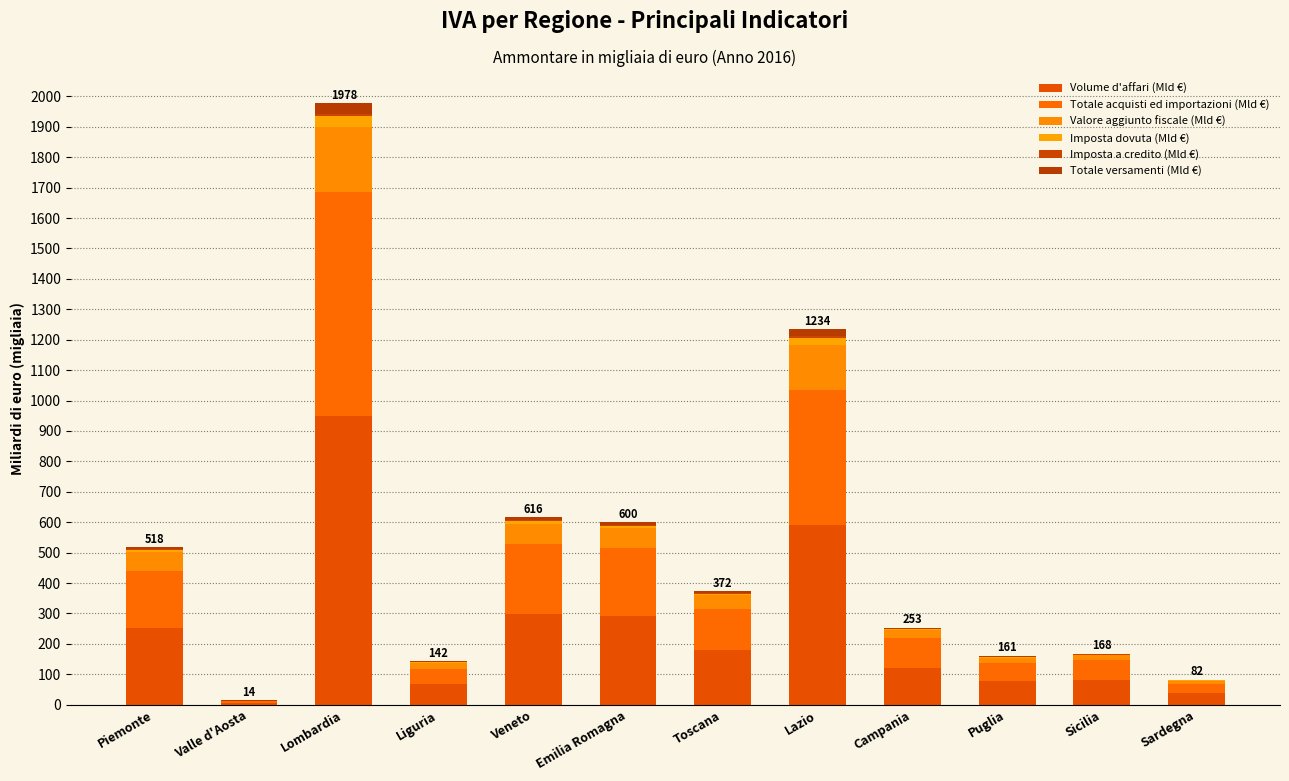

At how many categories does at least one series exceed 794?

1